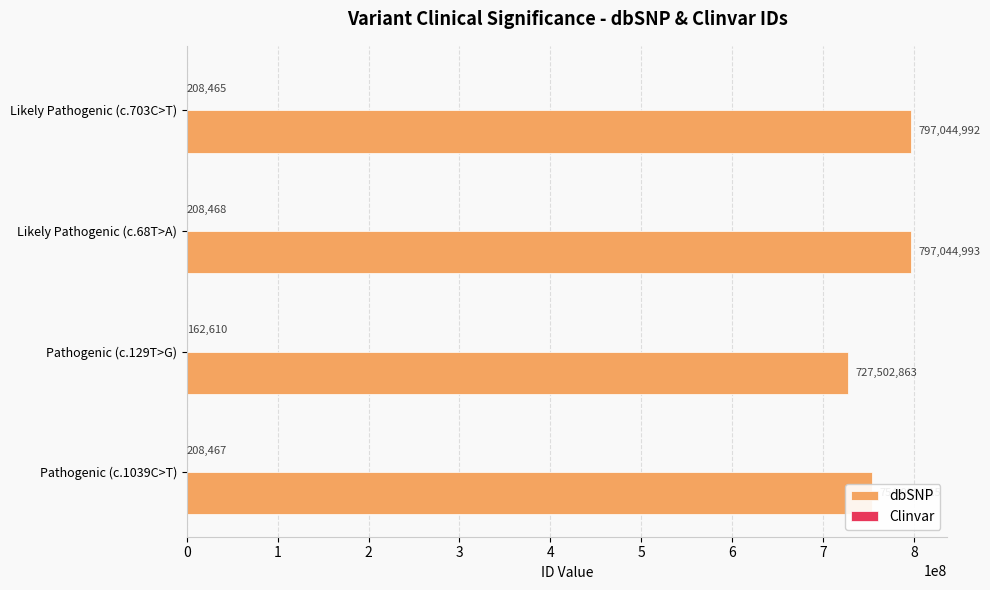

The value of dbSNP at Likely Pathogenic (c.703C>T) is 797044992. True or false?

True